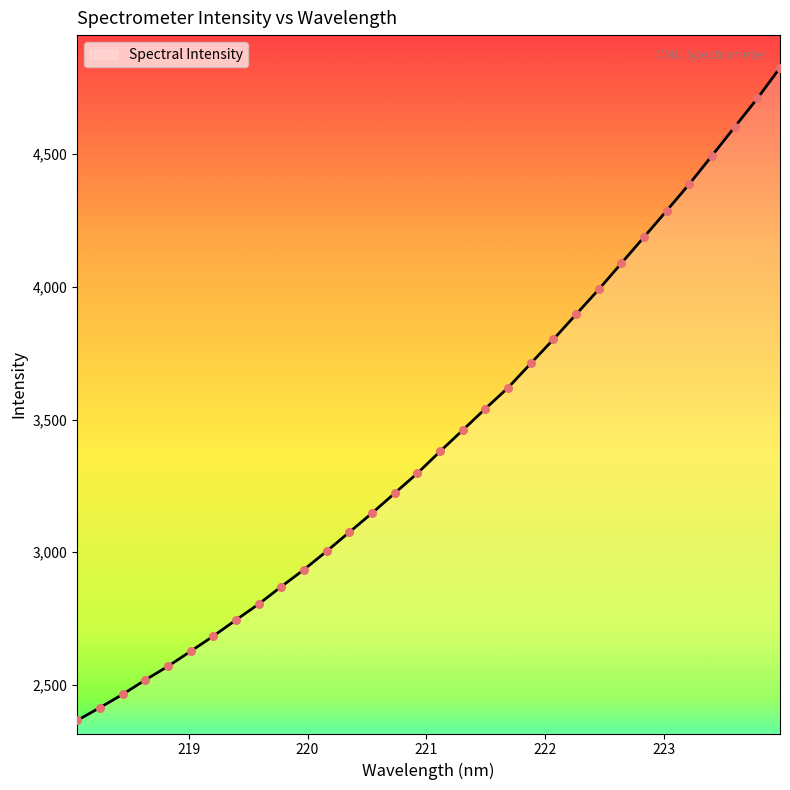

What is the smallest value displayed?

2366.0